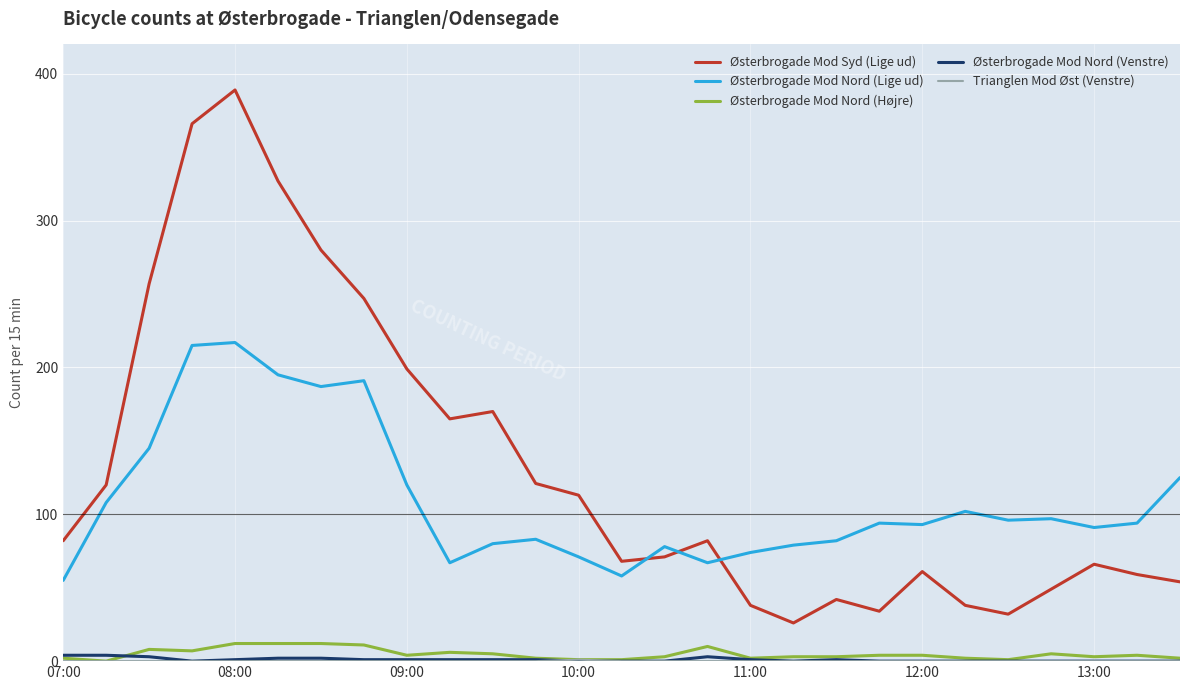

Which series has the largest total across all categories?

Østerbrogade Mod Syd (Lige ud)